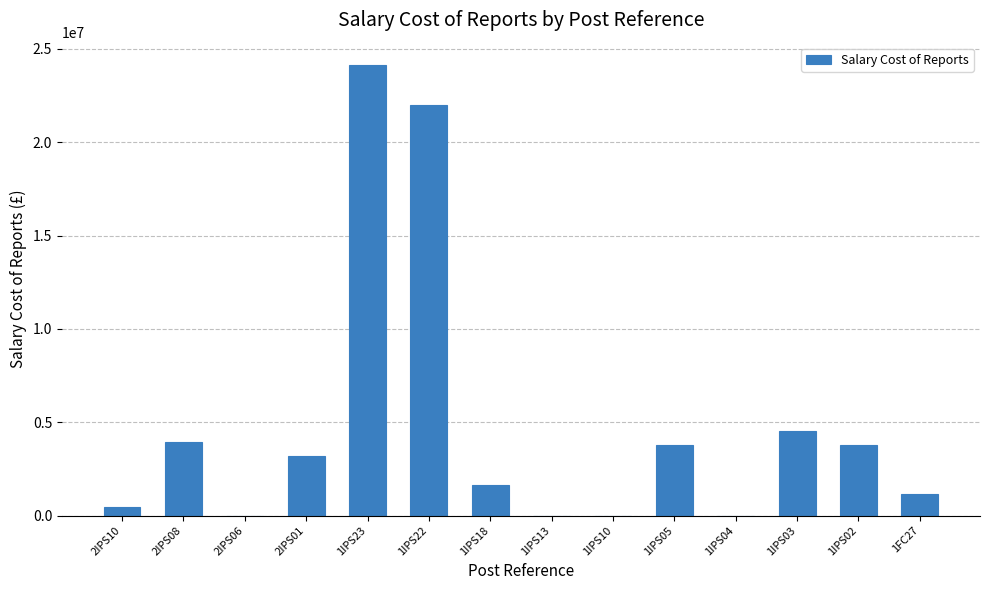

Which has a higher value, 1IPS05 or 1IPS23?

1IPS23